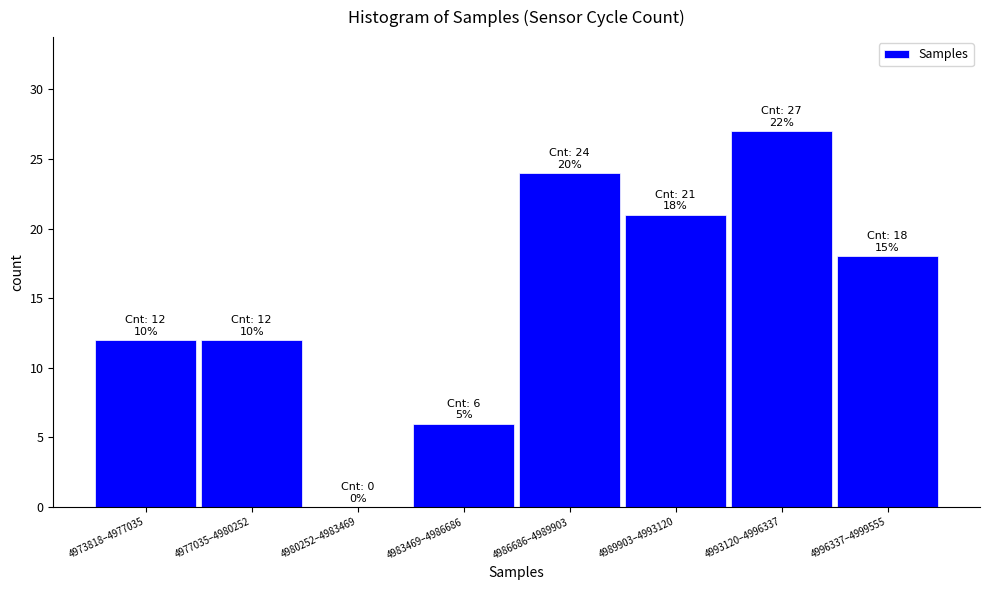

Reading left to right, transcribe all the data shown in this chart.

4973818–4977035=12	4977035–4980252=12	4980252–4983469=0	4983469–4986686=6	4986686–4989903=24	4989903–4993120=21	4993120–4996337=27	4996337–4999555=18